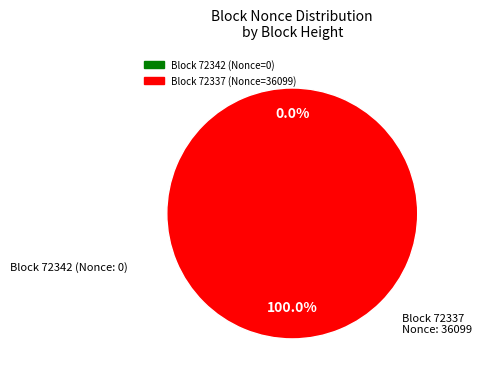

To the nearest percent, what is the difference between the 72342 and 72337 slice percentages?

100%